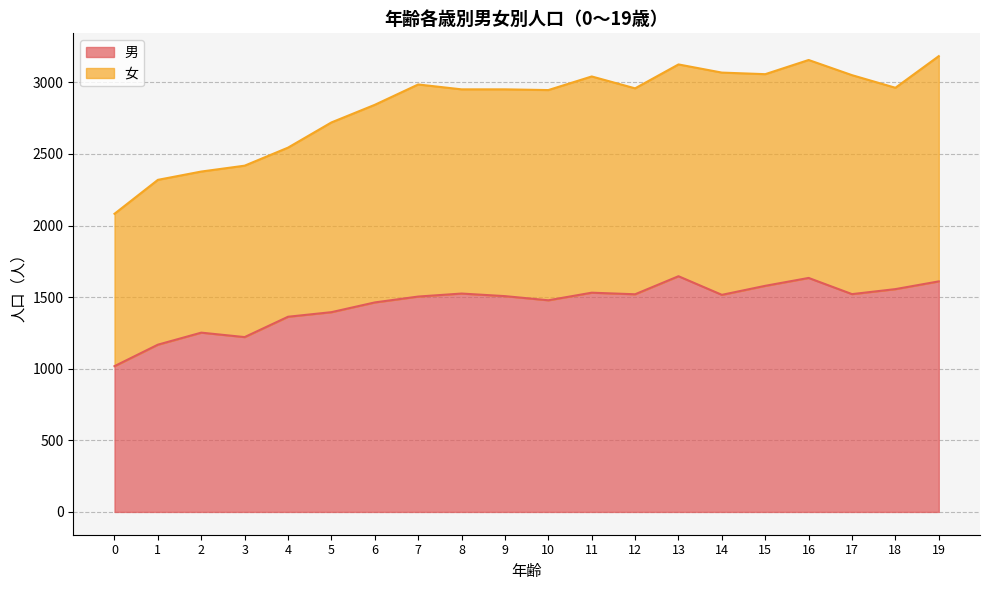

What is the change in value from 6 to 11?

+68